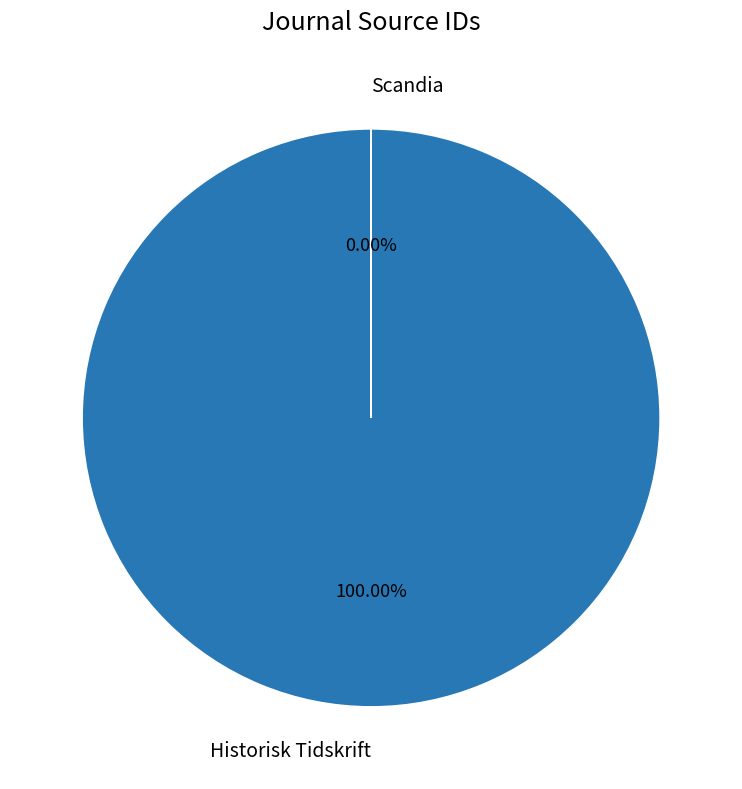

Rank the categories by value from highest to lowest.

Historisk Tidskrift, Scandia